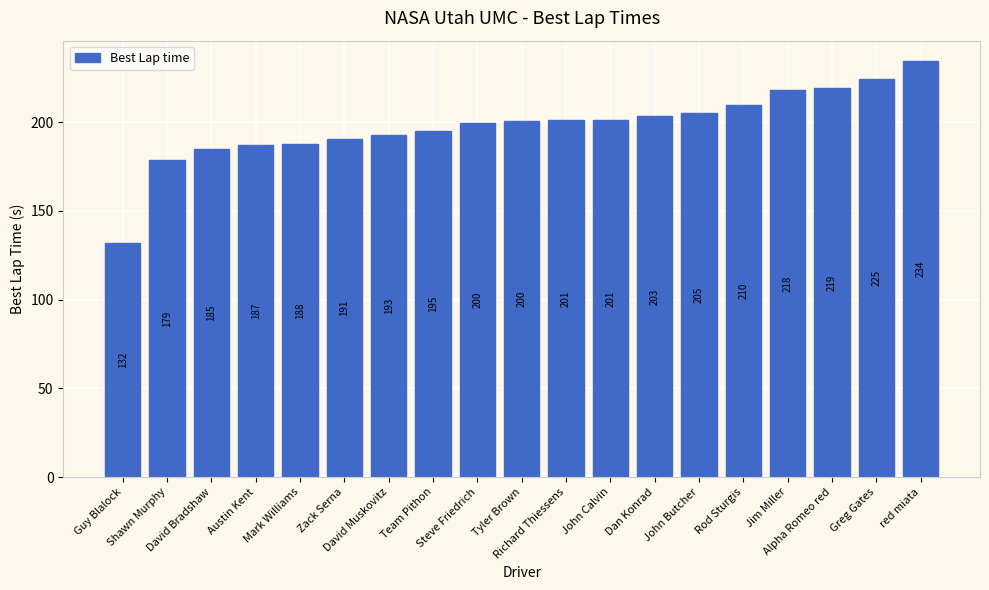

What is the smallest value displayed?

131.9